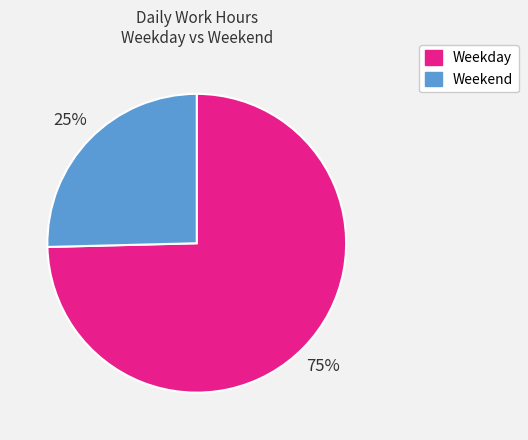

Rank the categories by value from highest to lowest.

Weekday, Weekend